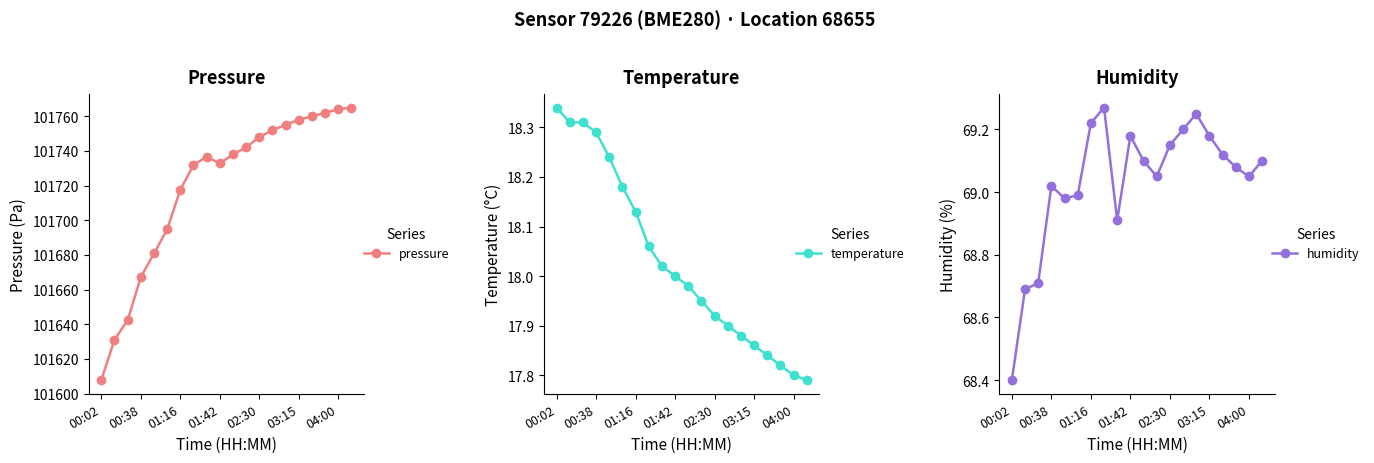

True or false: pressure and humidity cross at least once.

False